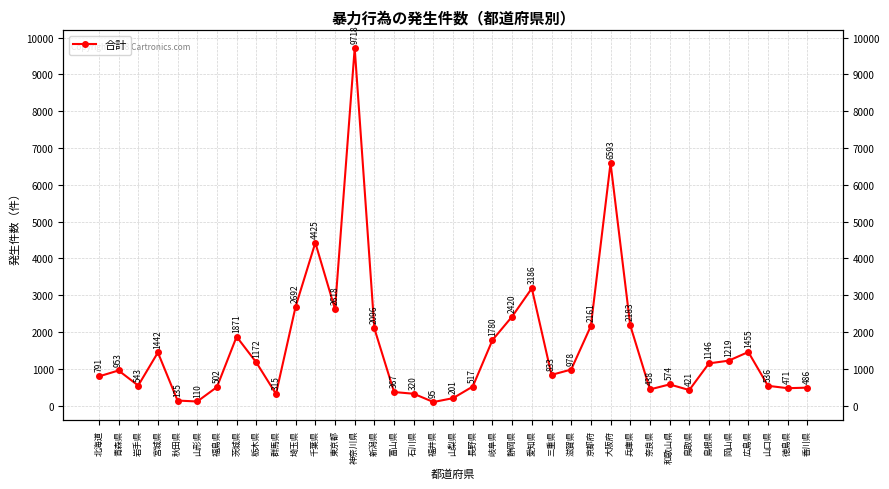

Count the number of data series in this chart.

1